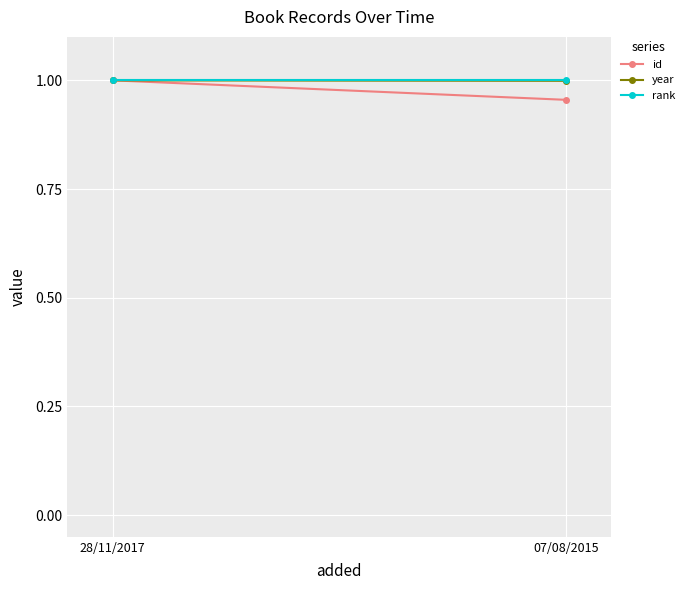

What position from the right is 07/08/2015?

1